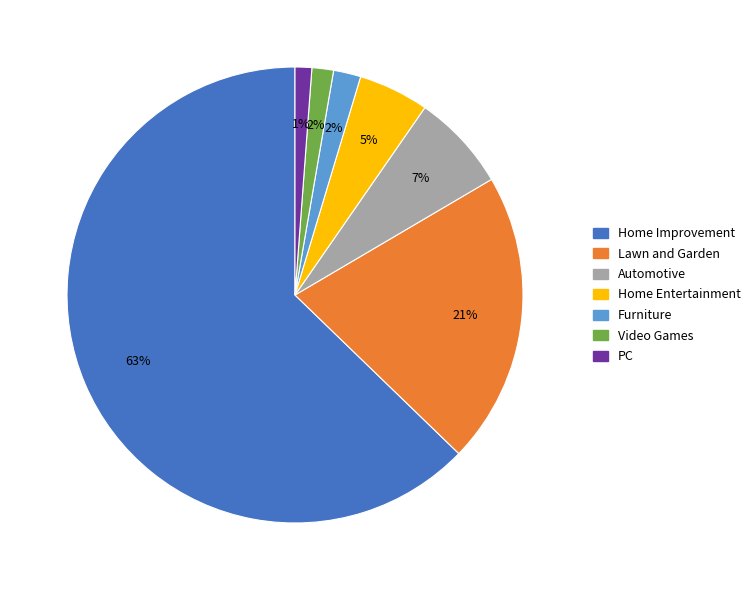

To the nearest percent, what portion does Home Entertainment represent?

5%